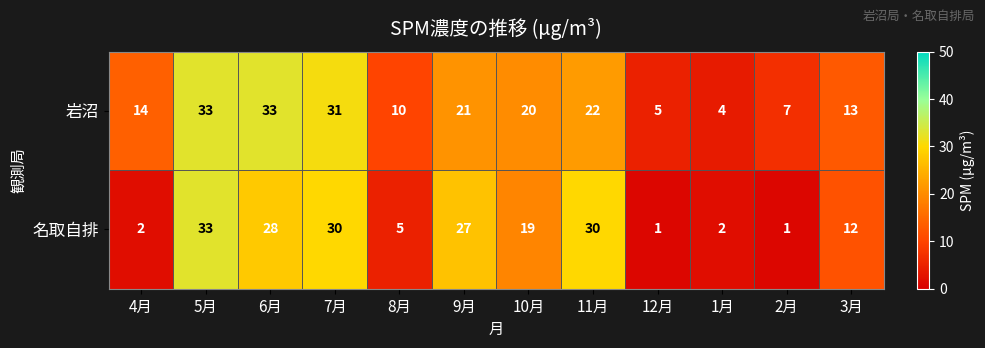

What is the minimum value for 岩沼?

4